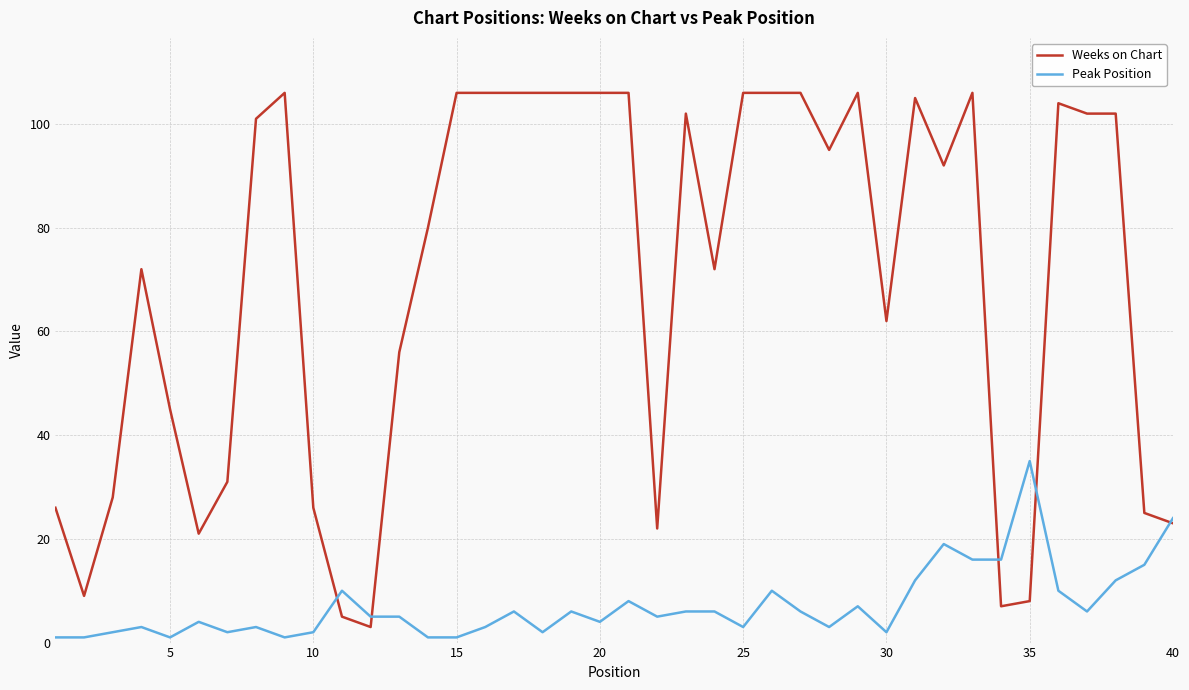

Which series has the largest range (max minus min)?

Weeks on Chart